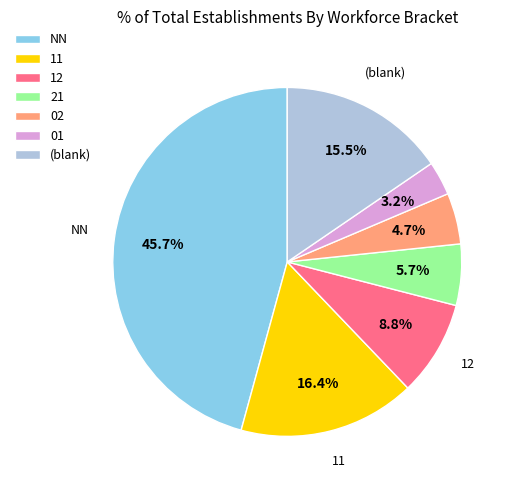

What is the largest slice in the pie chart?

NN